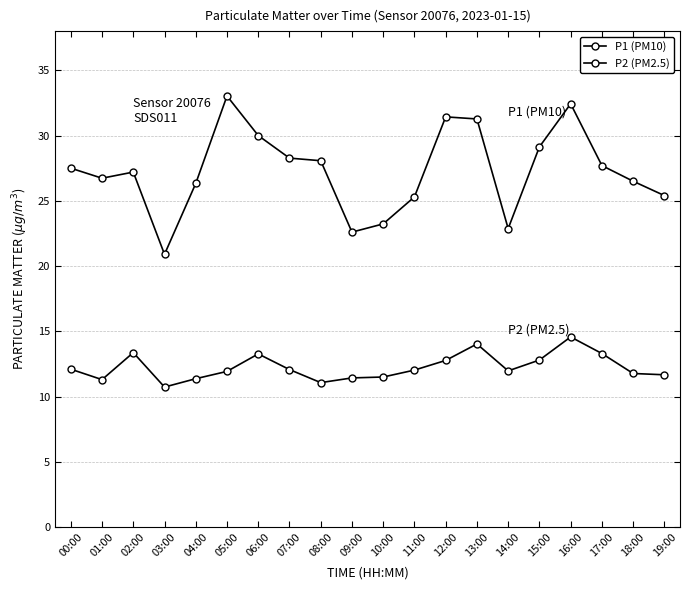

True or false: P2 (PM2.5) has a value of 11.4 at 04:00.

True